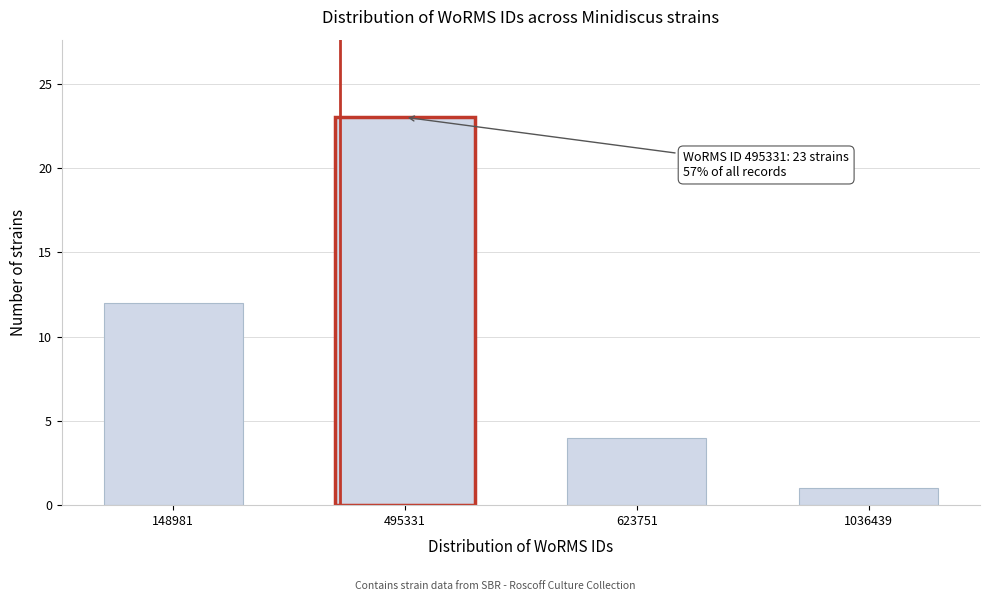

Reading left to right, transcribe all the data shown in this chart.

148981=12	495331=23	623751=4	1036439=1